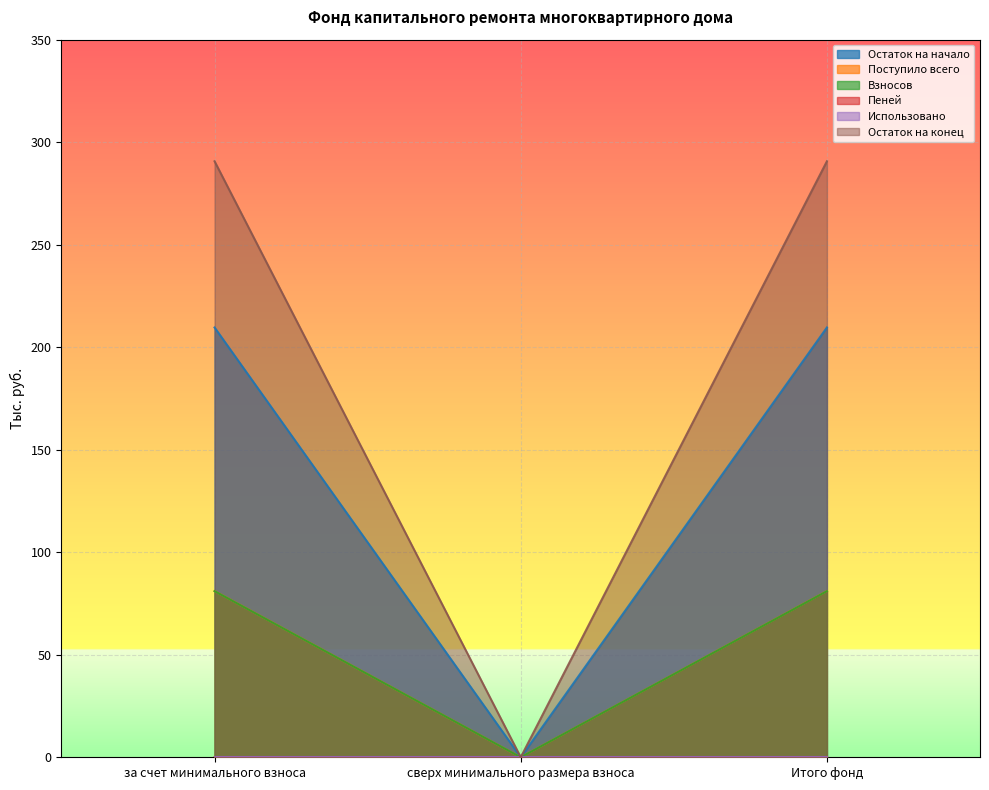

At which label does Пеней reach its minimum?

сверх минимального размера взноса